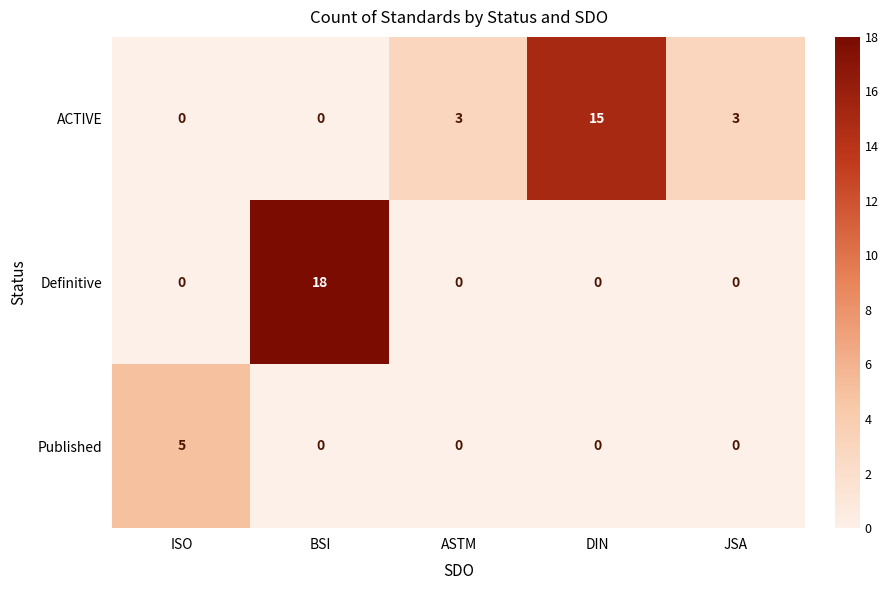

Reading left to right, extract all data points from this chart.

ACTIVE: 0	0	3	15	3
Definitive: 0	18	0	0	0
Published: 5	0	0	0	0